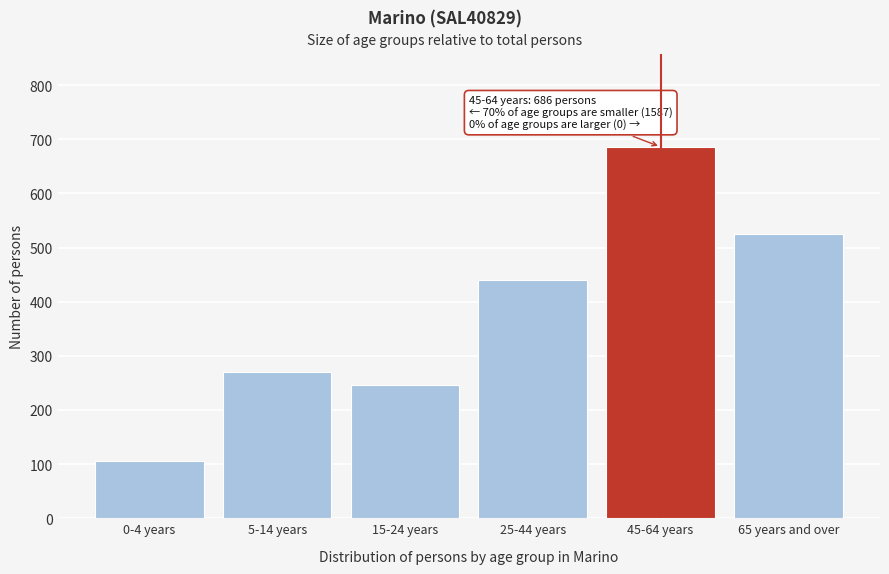

Reading left to right, what are all the values shown in this chart?

106	270	246	440	686	525